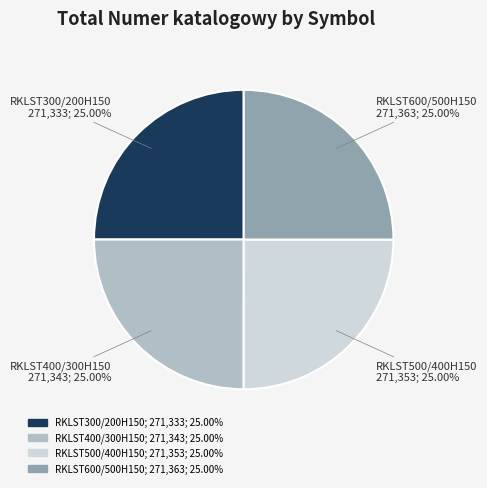

Is it true that RKLST300/200H150 is 25% of the pie?

True